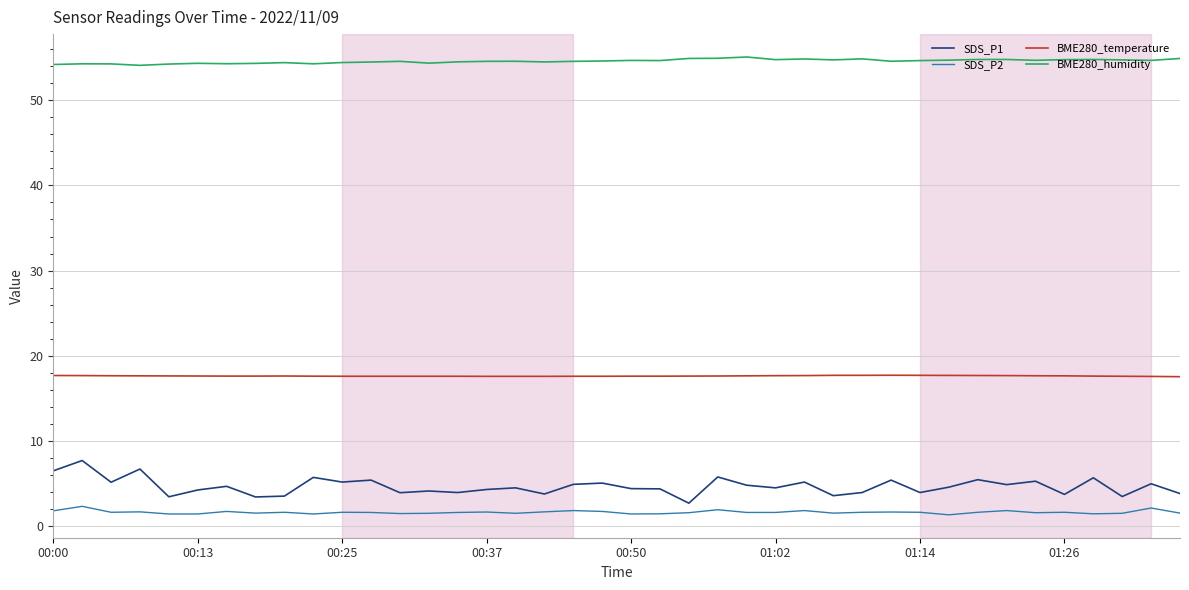

True or false: SDS_P2 and BME280_temperature cross at least once.

False